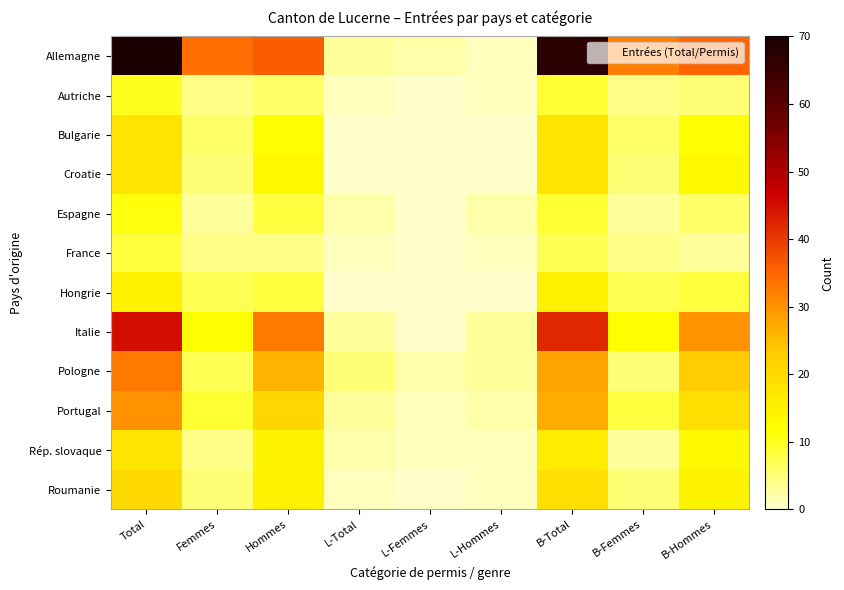

What is the maximum value shown in the chart?

70